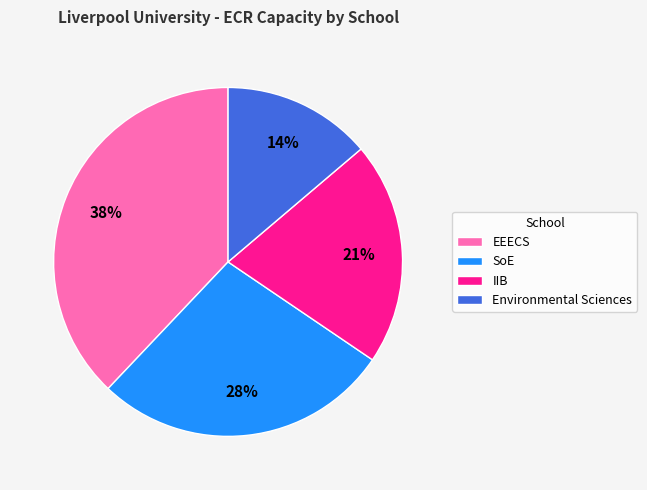

Count the number of slices in the pie.

4